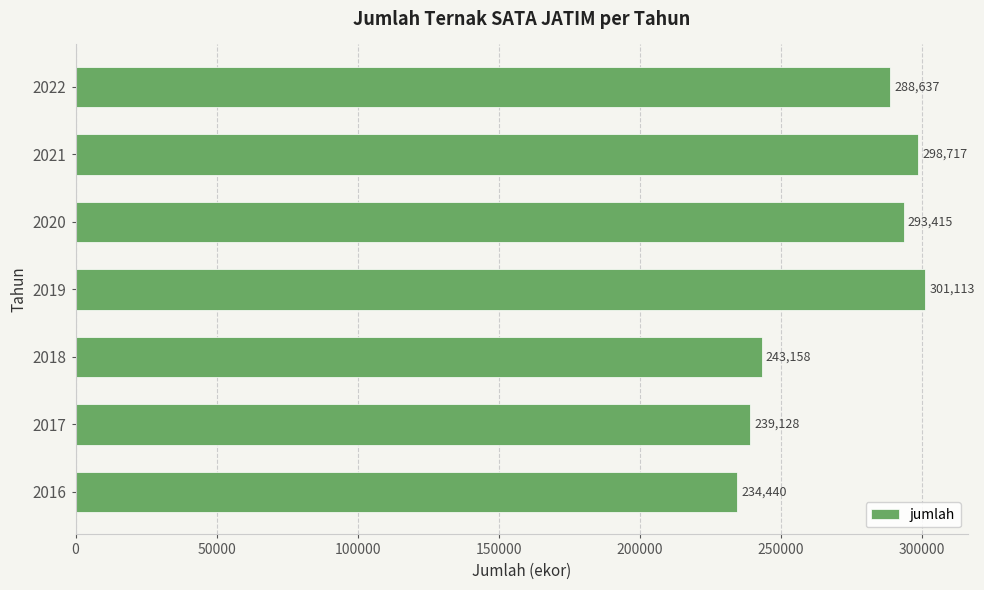

Are the bars horizontal?

Yes